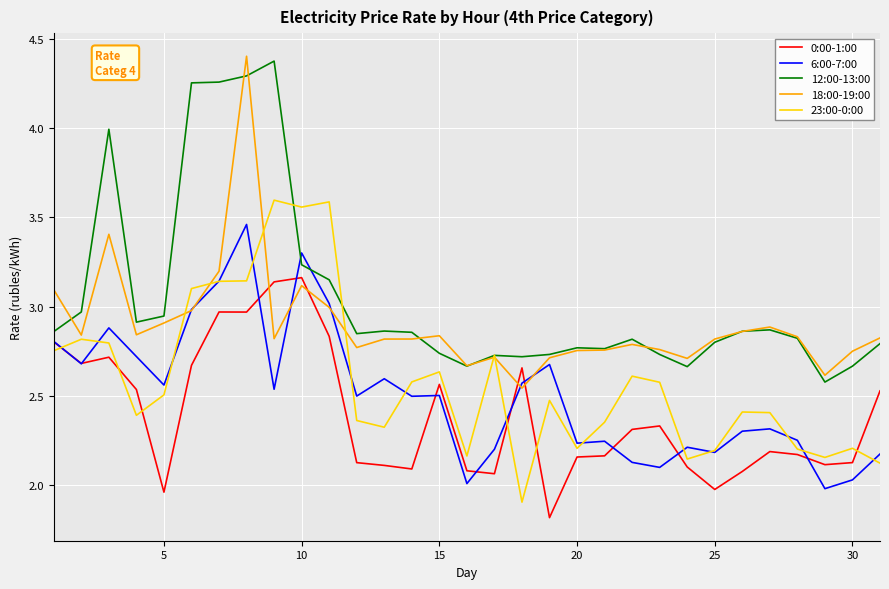

Which series has the largest total across all categories?

12:00-13:00